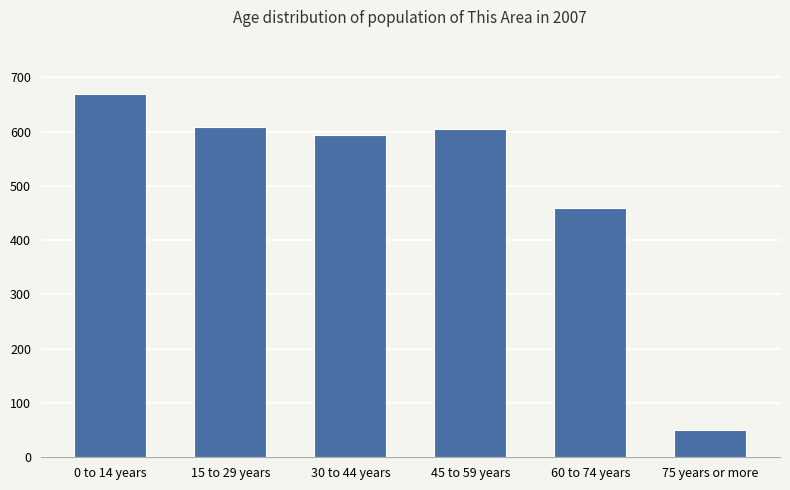

Are the bars grouped side by side (vs. stacked)?

No